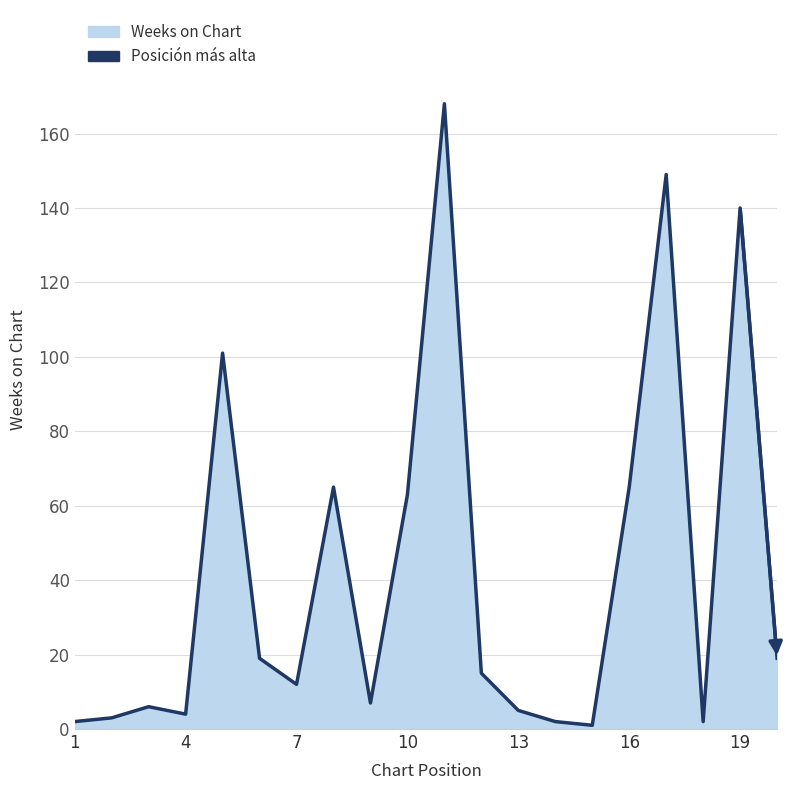

What is the difference between the values at 16 and 7?

53